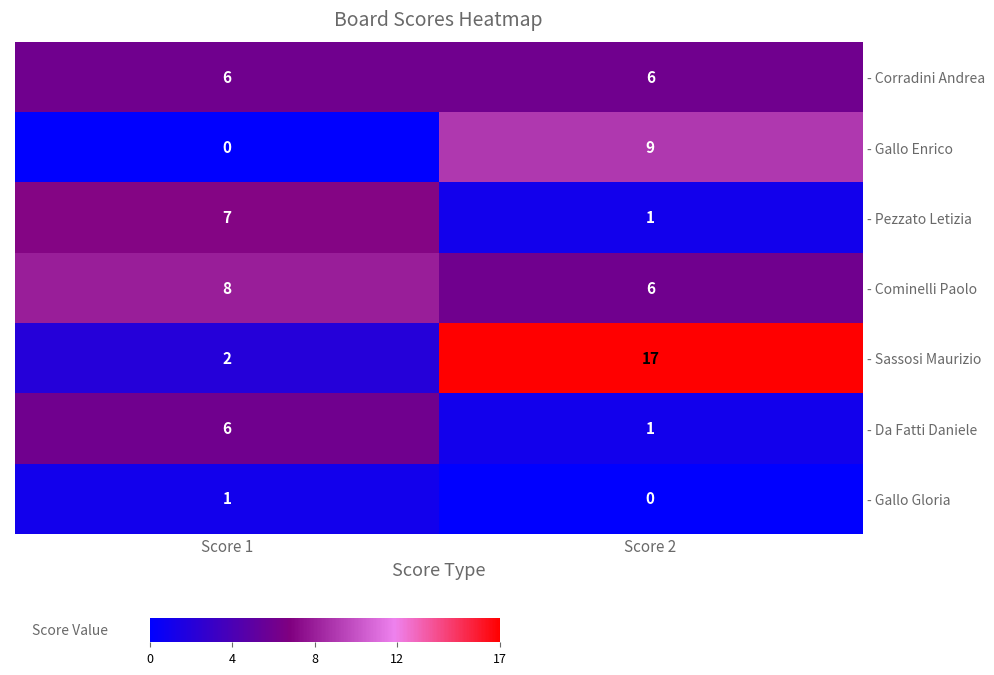

Which series has the largest total across all categories?

- Sassosi Maurizio